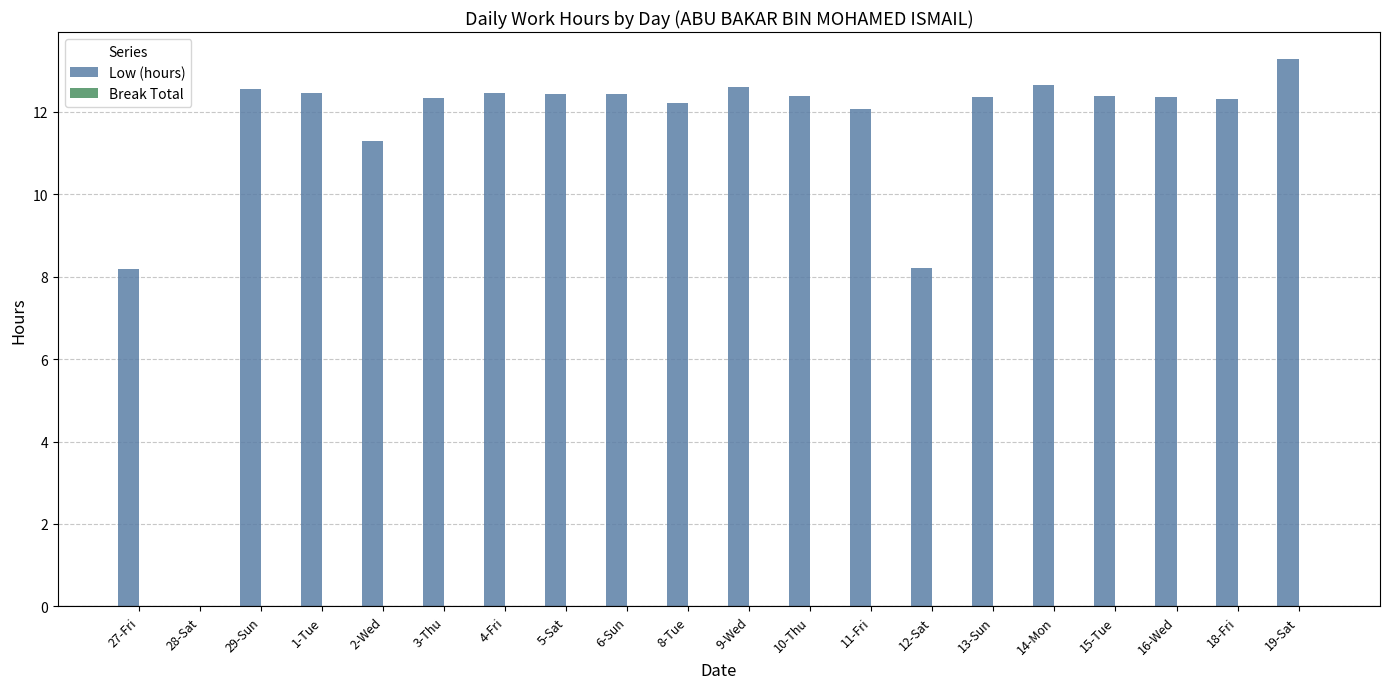

The chart shows a value of 12.4 at 1-Tue. True or false?

True